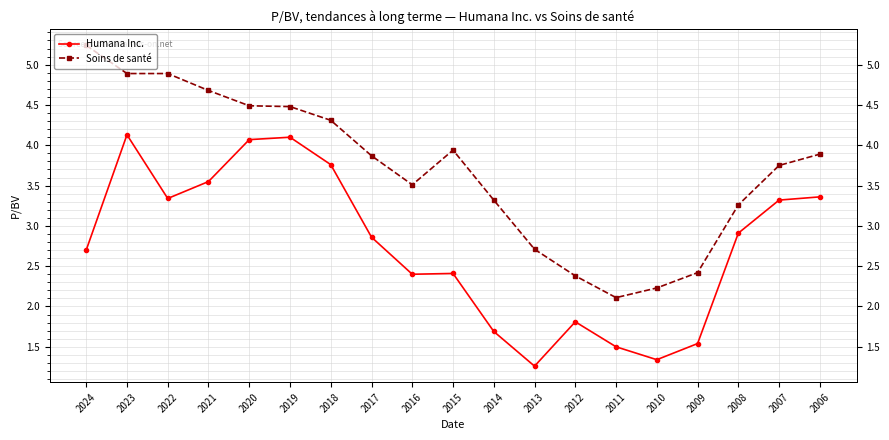

What is the value of the Soins de santé point at the 1st from the left?

5.2